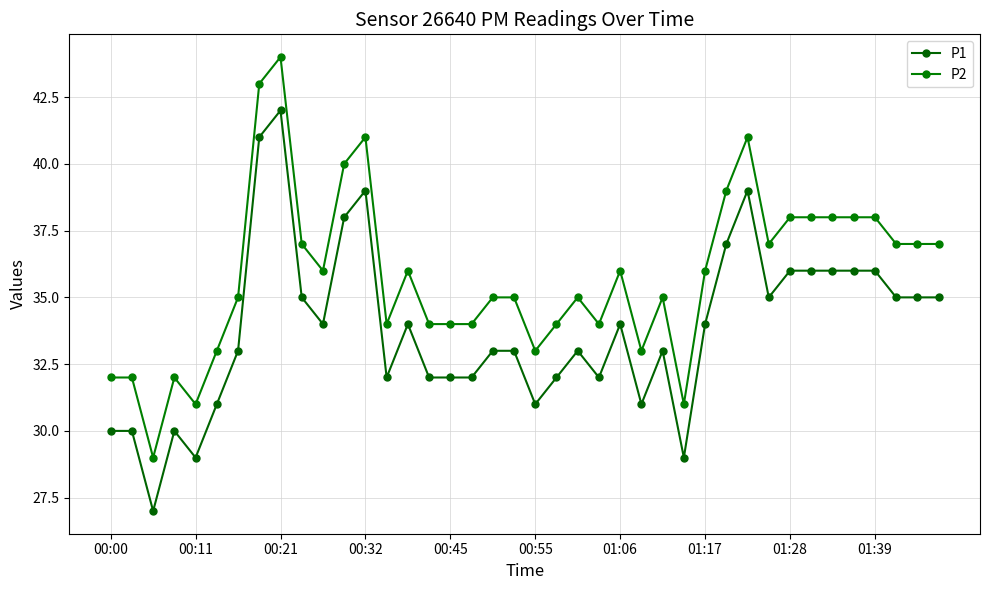

Which series has the widest spread of values?

P1